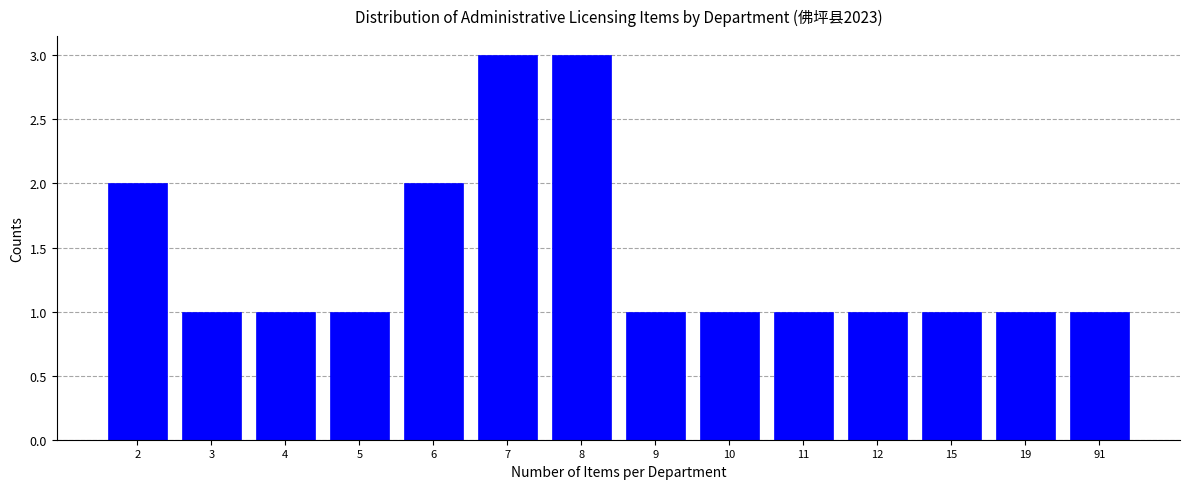

Reading left to right, list all the values displayed in this chart.

2=2	3=1	4=1	5=1	6=2	7=3	8=3	9=1	10=1	11=1	12=1	15=1	19=1	91=1